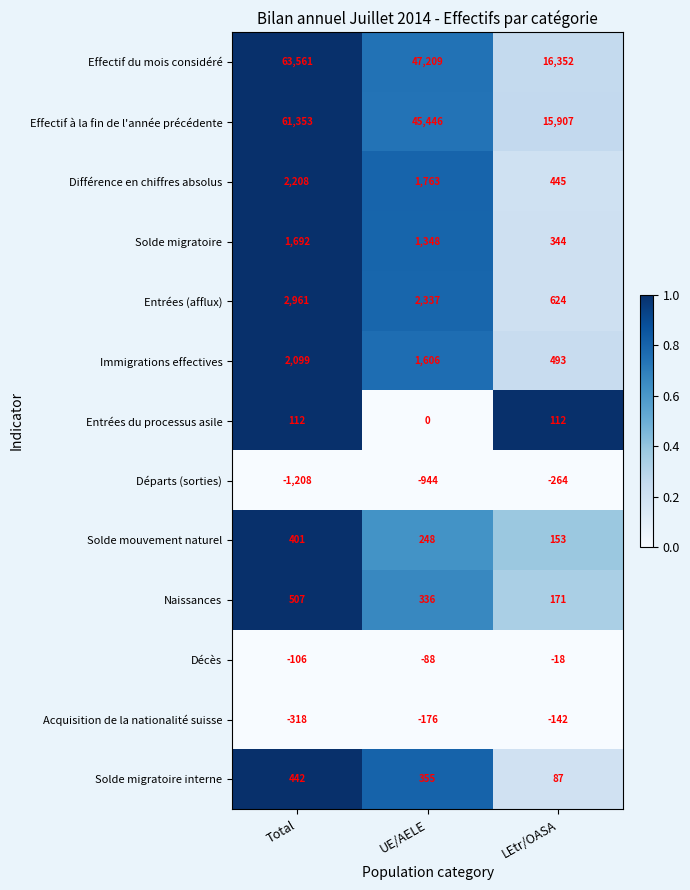

What is the sum of the Différence en chiffres absolus values at UE/AELE and LEtr/OASA?

2208